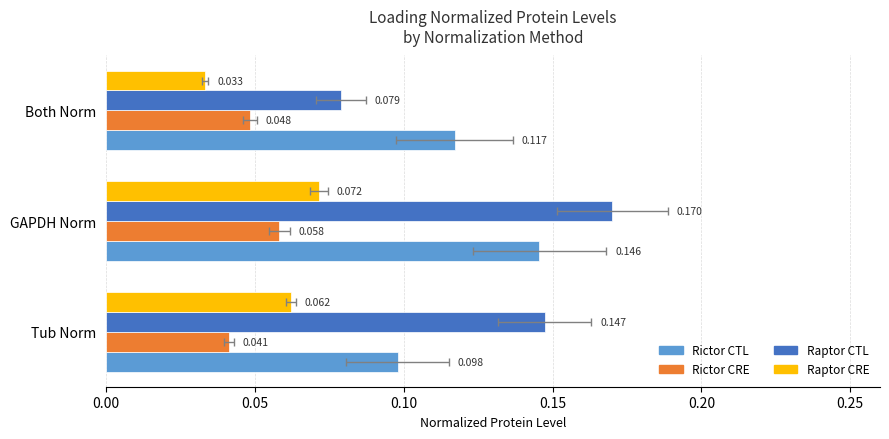

How many categories are shown in the chart?

3